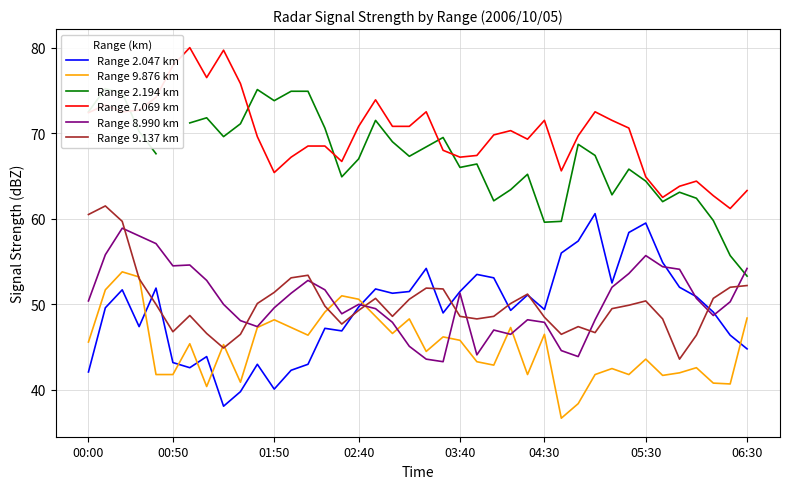

What is the difference between the highest and lowest values at 18?

24.2